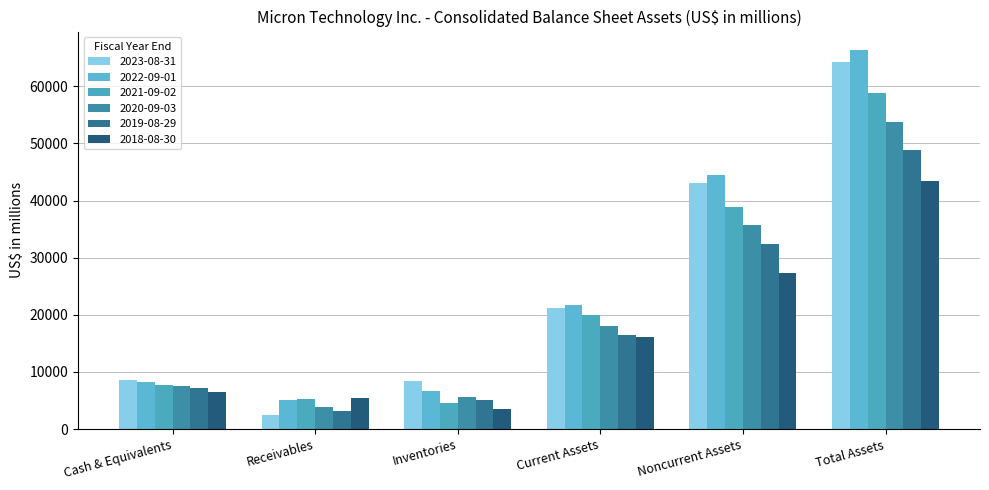

Which series has the largest range (max minus min)?

2023-08-31